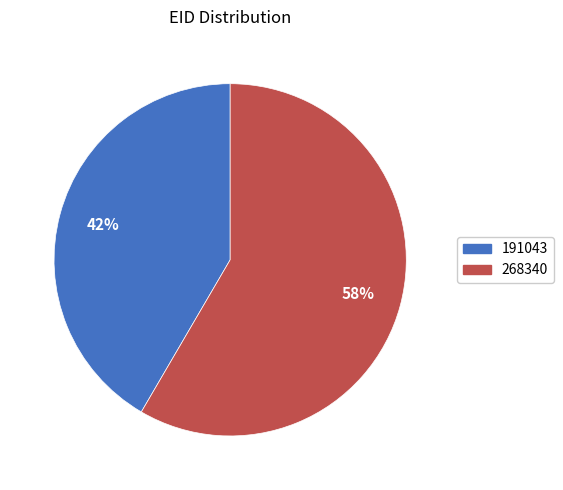

To the nearest percent, what portion does 191043 represent?

42%